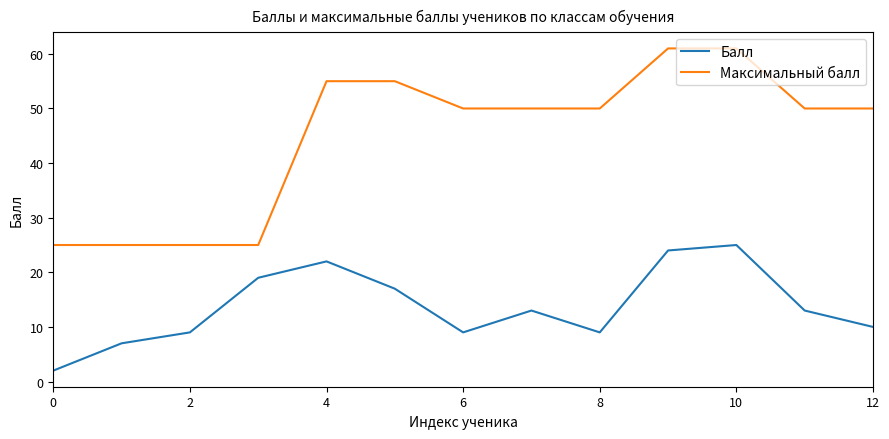

True or false: Балл and Максимальный балл cross at least once.

False